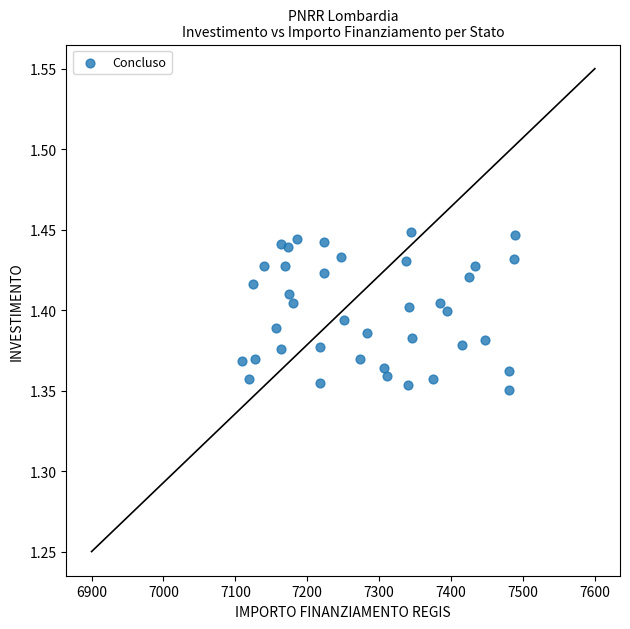

What is the range of X values (max minus min)?

379.7